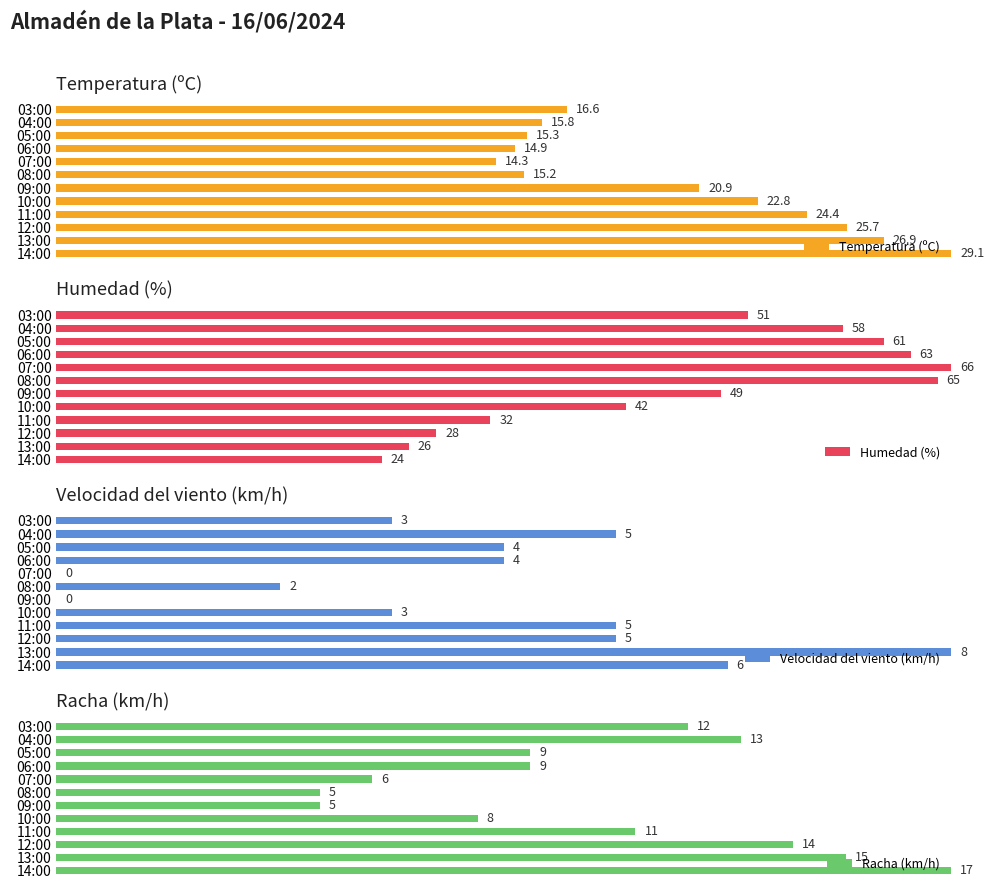

Which series has the largest total across all categories?

Humedad (%)